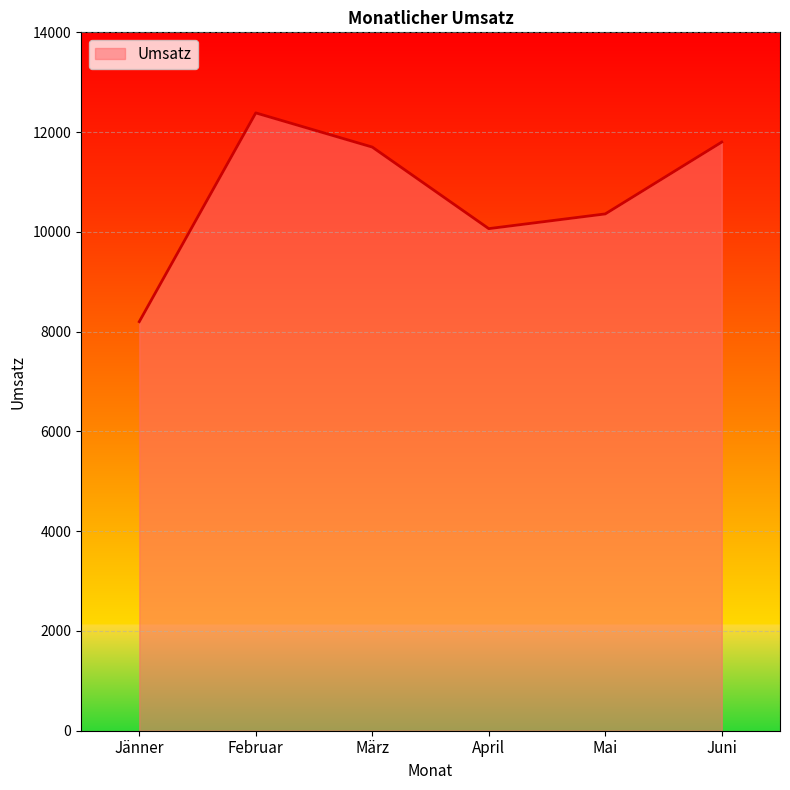

True or false: the data shows 15471 at Mai.

False